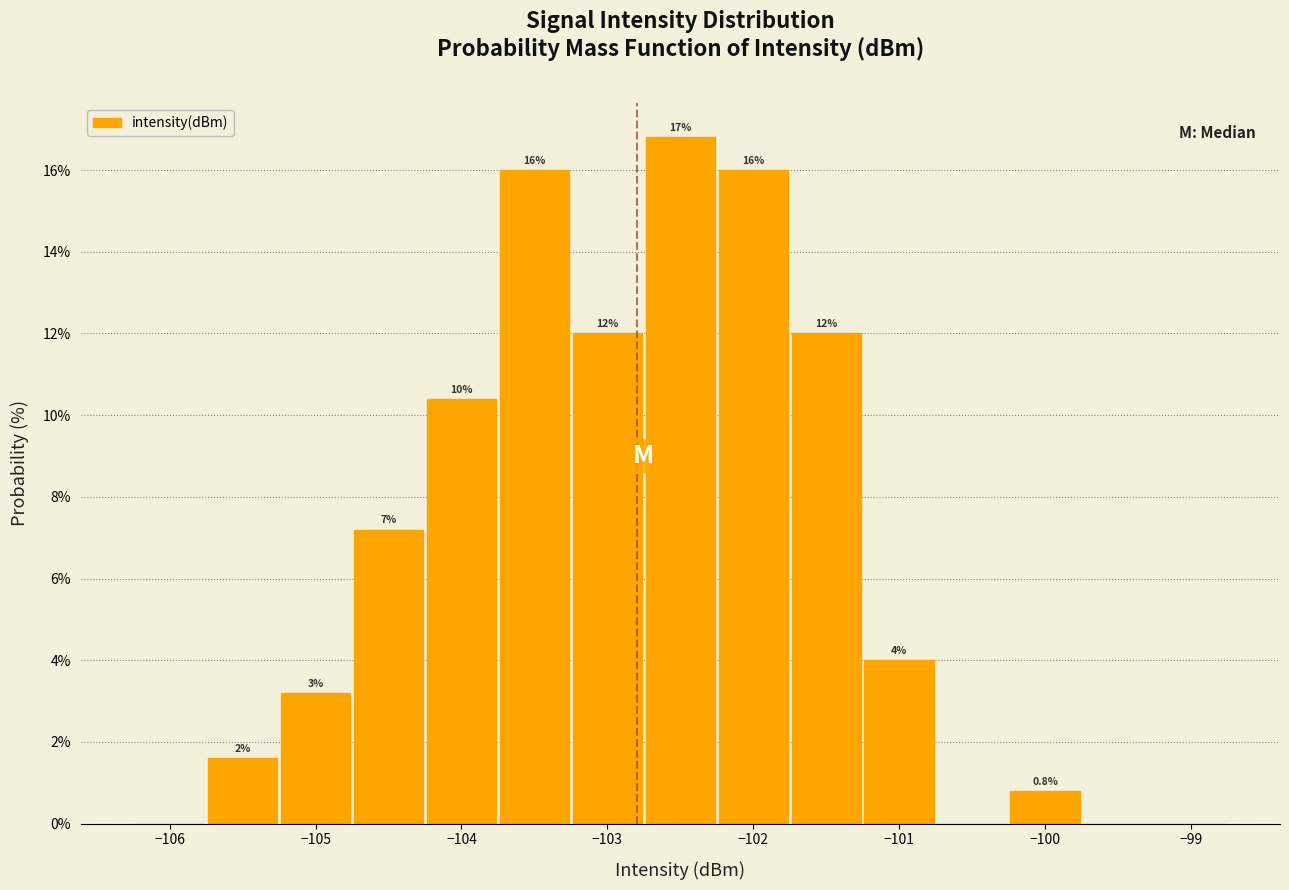

Over which range of the x-axis is the bar tallest?

-102.75 to -102.25